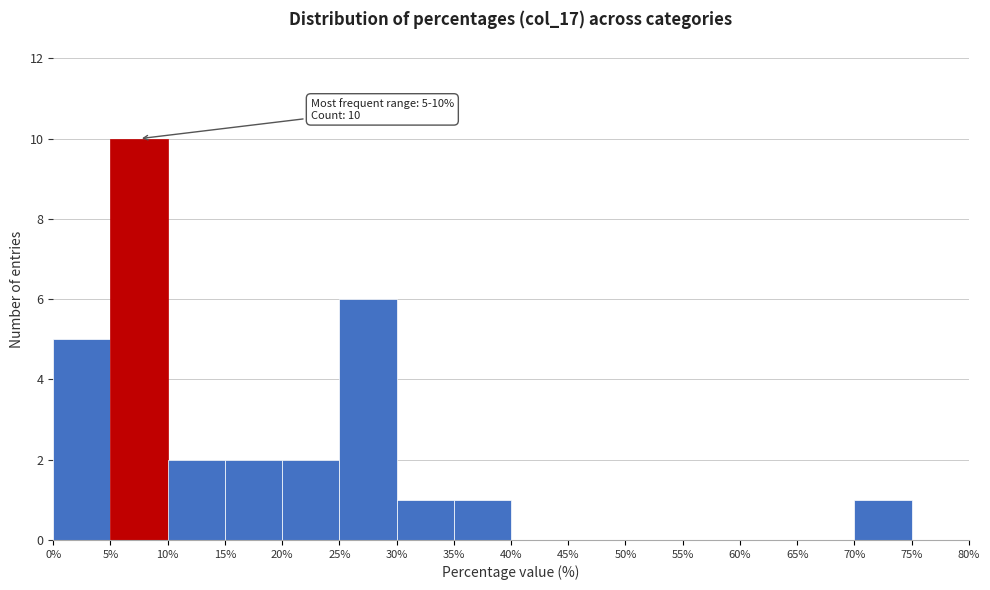

Over which range of the x-axis is the bar tallest?

5% to 10%